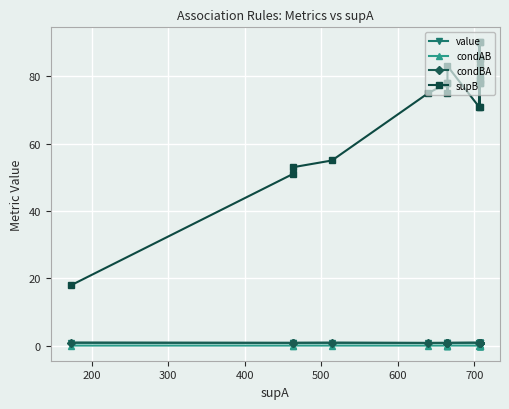

True or false: condAB and condBA intersect in this chart.

False